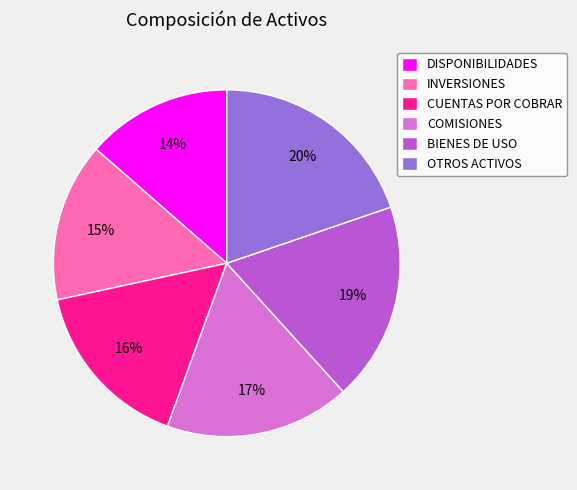

What is the smallest slice in the pie chart?

DISPONIBILIDADES